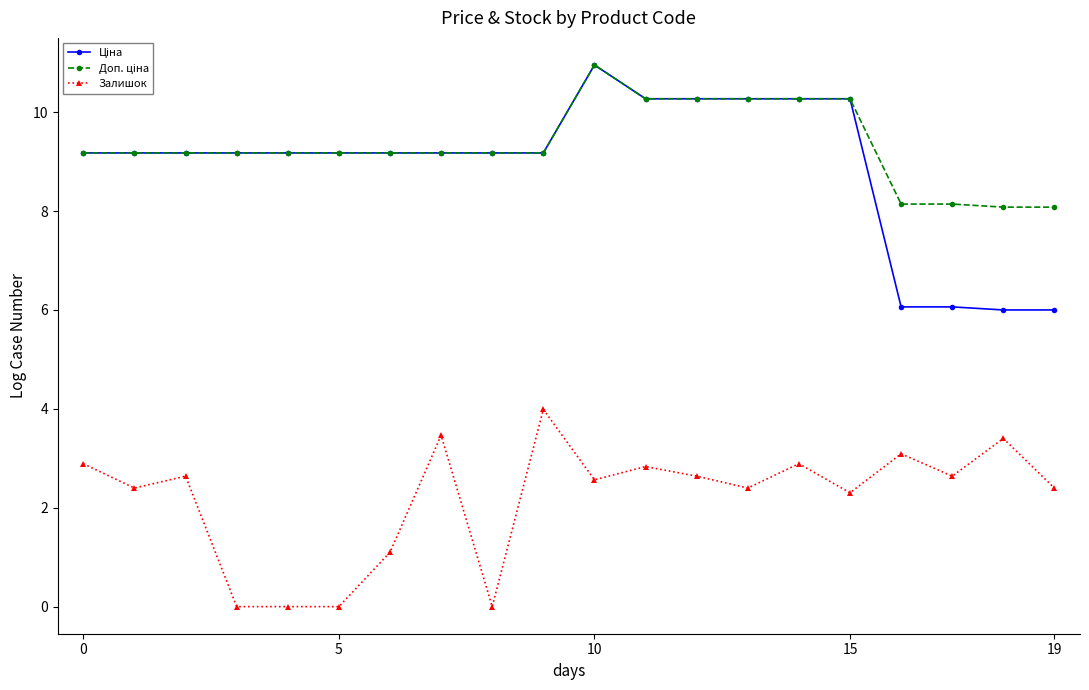

What is the greatest value displayed?

11.0